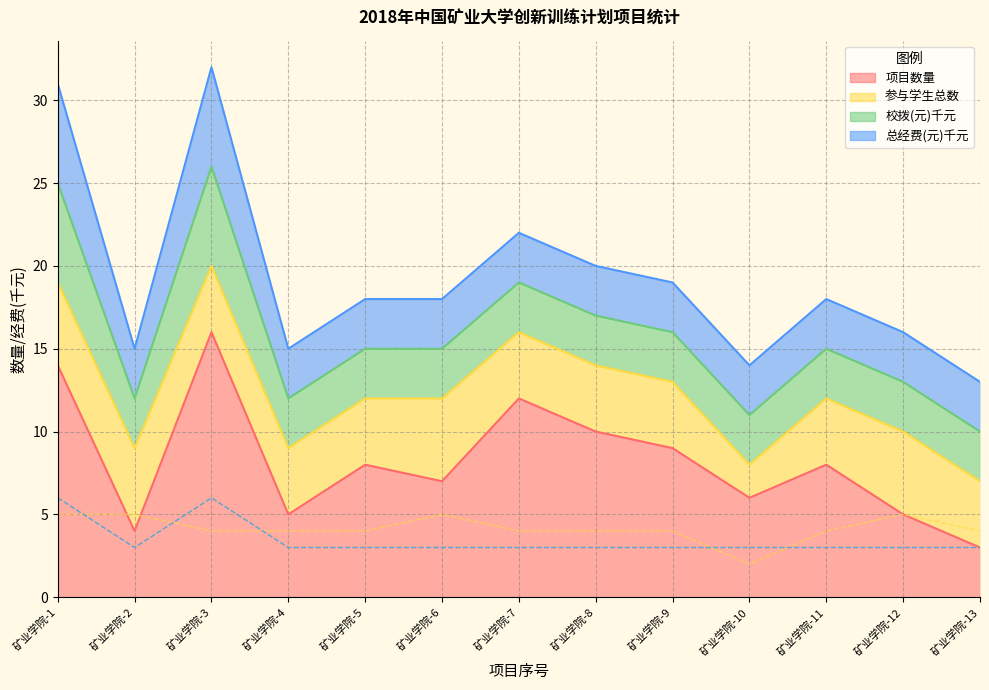

Where is 总经费(元)千元 nearest to the value 4?

矿业学院-2